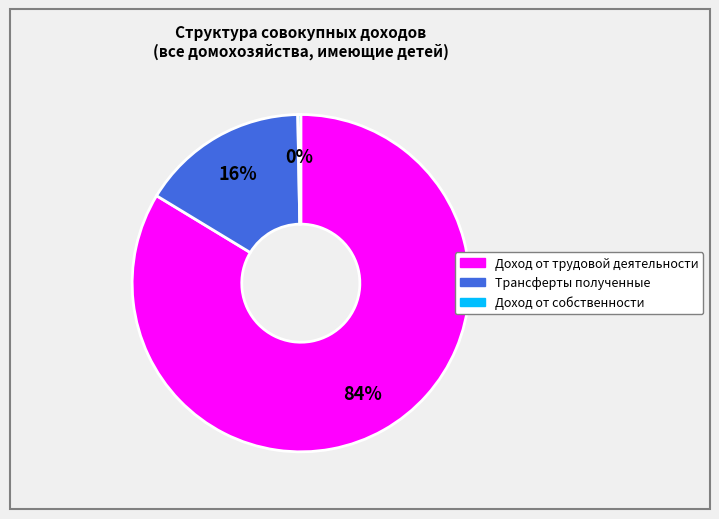

Rank the categories by value from highest to lowest.

Доход от трудовой деятельности, Трансферты полученные, Доход от собственности